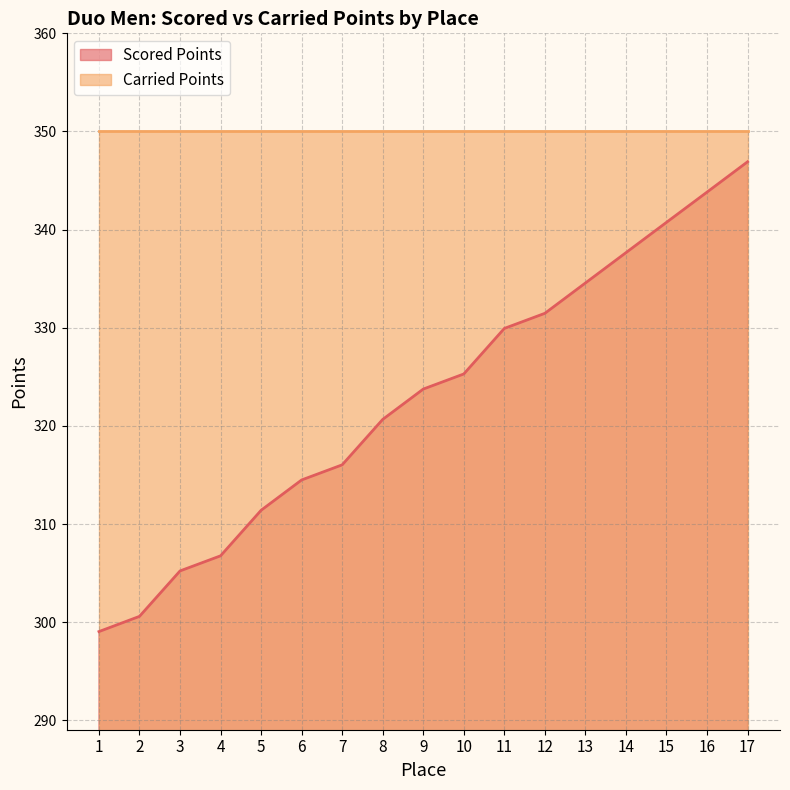

What is the difference between the maximum and minimum values?

47.9